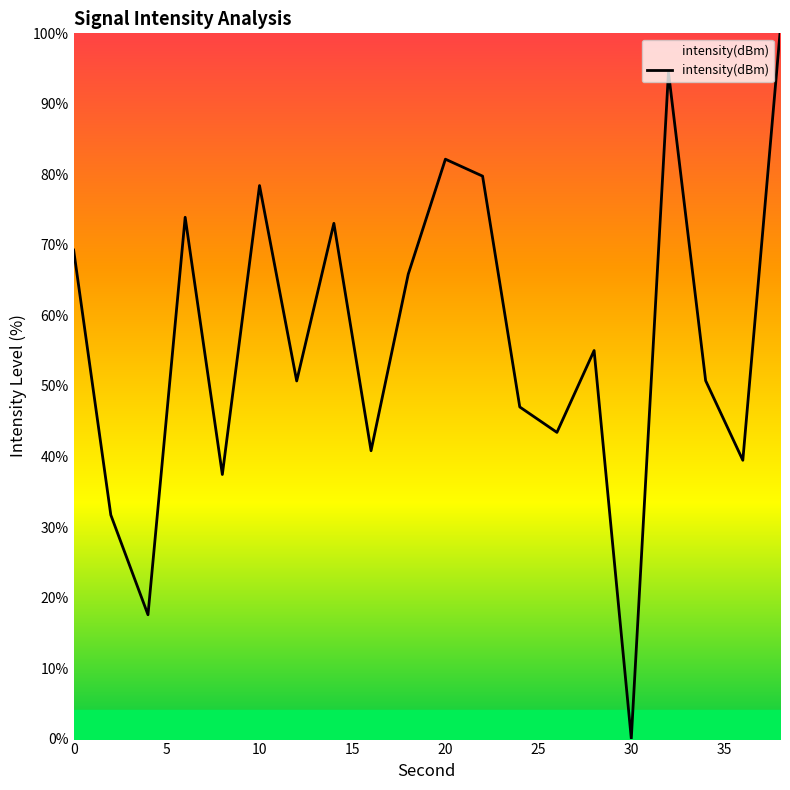

How many distinct data groups are displayed?

1